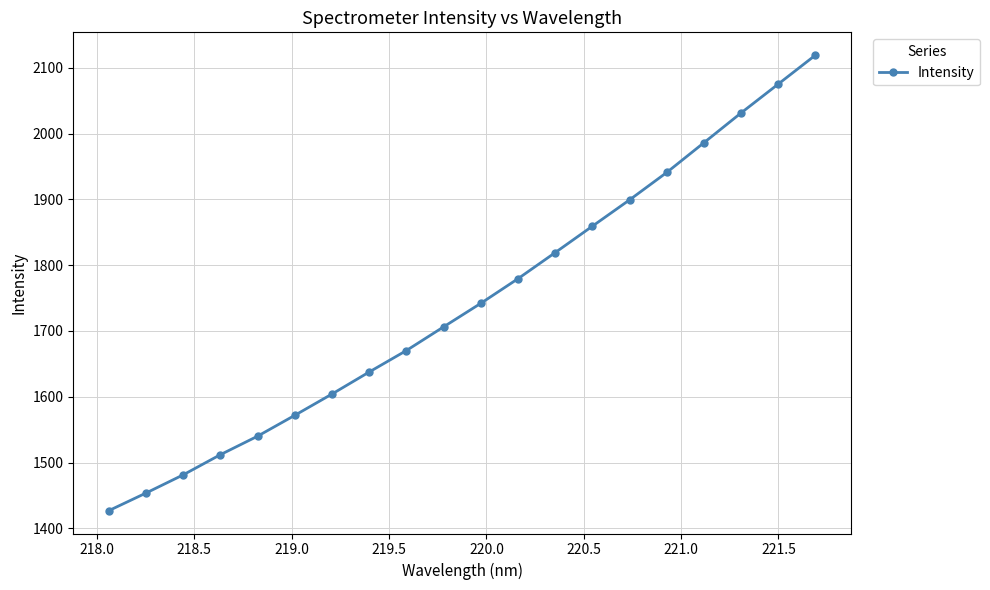

Reading left to right, transcribe all the data shown in this chart.

1426.9	1453.6	1481.3	1511.9	1540.1	1571.8	1604.2	1637.6	1670.3	1706.2	1742.0	1779.4	1819.1	1859.3	1899.3	1940.9	1986.1	2031.4	2075.3	2119.2